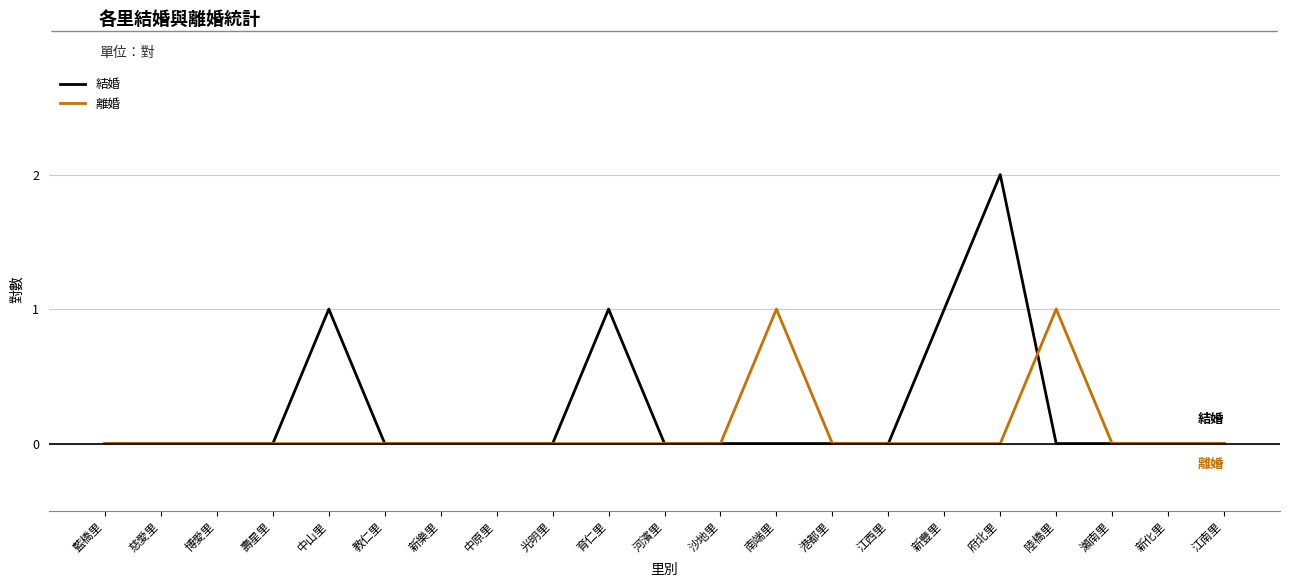

Reading left to right, list all the values displayed in this chart.

結婚: 0	0	0	0	1	0	0	0	0	1	0	0	0	0	0	1	2	0	0	0	0
離婚: 0	0	0	0	0	0	0	0	0	0	0	0	1	0	0	0	0	1	0	0	0